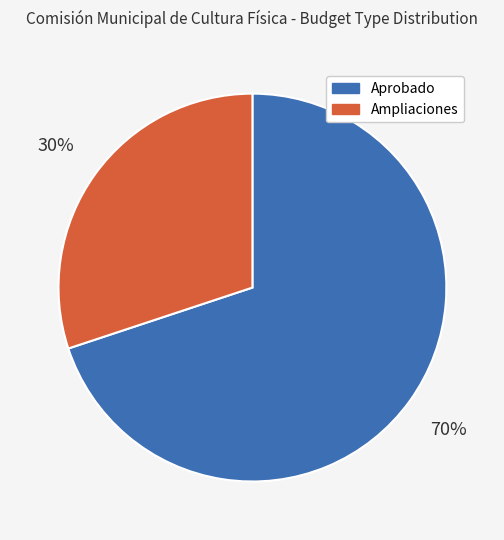

Rank the categories by value from lowest to highest.

Ampliaciones, Aprobado